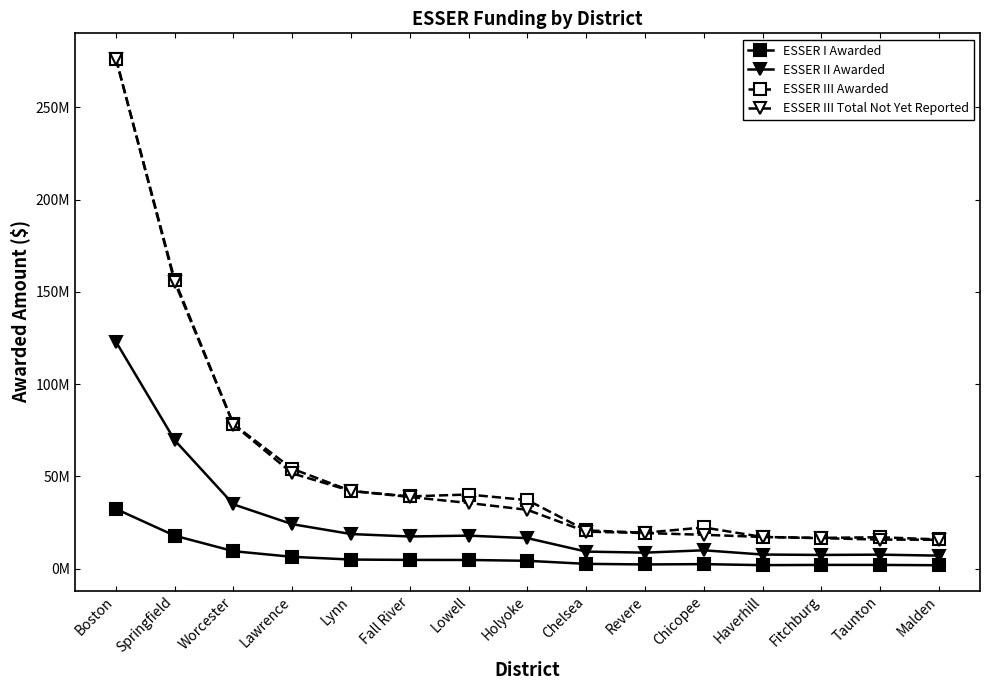

At Fitchburg, list the series in order from largest to smallest.

ESSER III Awarded, ESSER III Total Not Yet Reported, ESSER II Awarded, ESSER I Awarded